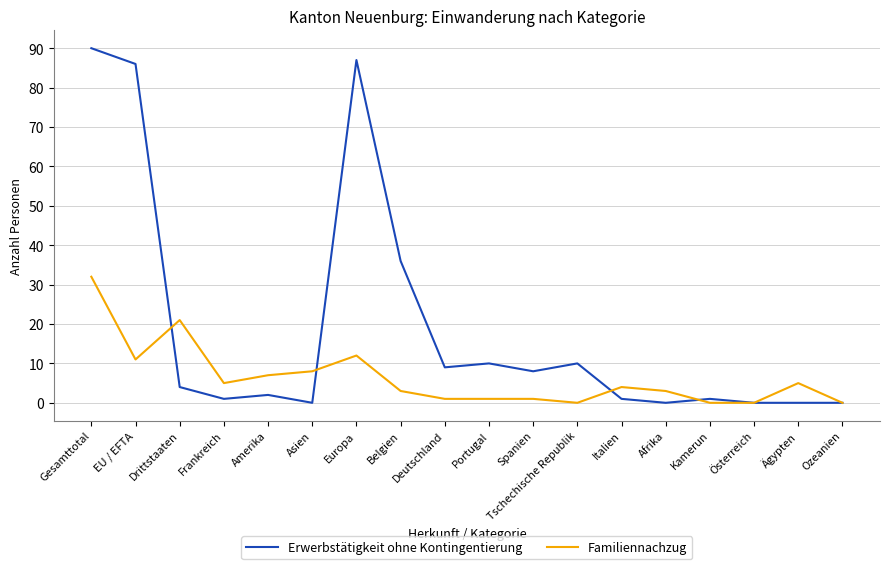

Reading right to left, what are all the values shown in this chart?

Erwerbstätigkeit ohne Kontingentierung: Ozeanien=0	Ägypten=0	Österreich=0	Kamerun=1	Afrika=0	Italien=1	Tschechische Republik=10	Spanien=8	Portugal=10	Deutschland=9	Belgien=36	Europa=87	Asien=0	Amerika=2	Frankreich=1	Drittstaaten=4	EU / EFTA=86	Gesamttotal=90
Familiennachzug: Ozeanien=0	Ägypten=5	Österreich=0	Kamerun=0	Afrika=3	Italien=4	Tschechische Republik=0	Spanien=1	Portugal=1	Deutschland=1	Belgien=3	Europa=12	Asien=8	Amerika=7	Frankreich=5	Drittstaaten=21	EU / EFTA=11	Gesamttotal=32